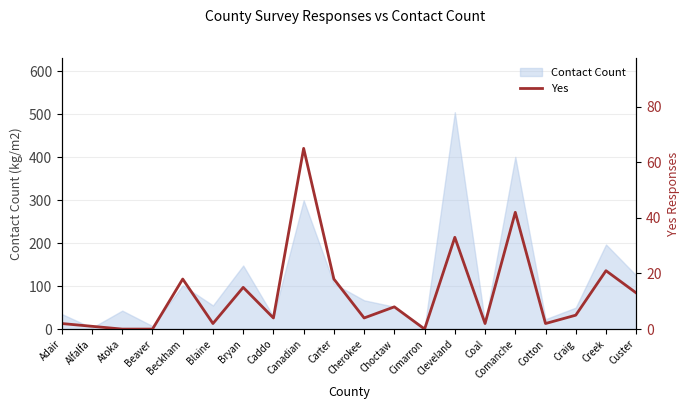

Reading left to right, list all the values displayed in this chart.

Adair=2	Alfalfa=1	Atoka=0	Beaver=0	Beckham=18	Blaine=2	Bryan=15	Caddo=4	Canadian=65	Carter=18	Cherokee=4	Choctaw=8	Cimarron=0	Cleveland=33	Coal=2	Comanche=42	Cotton=2	Craig=5	Creek=21	Custer=13